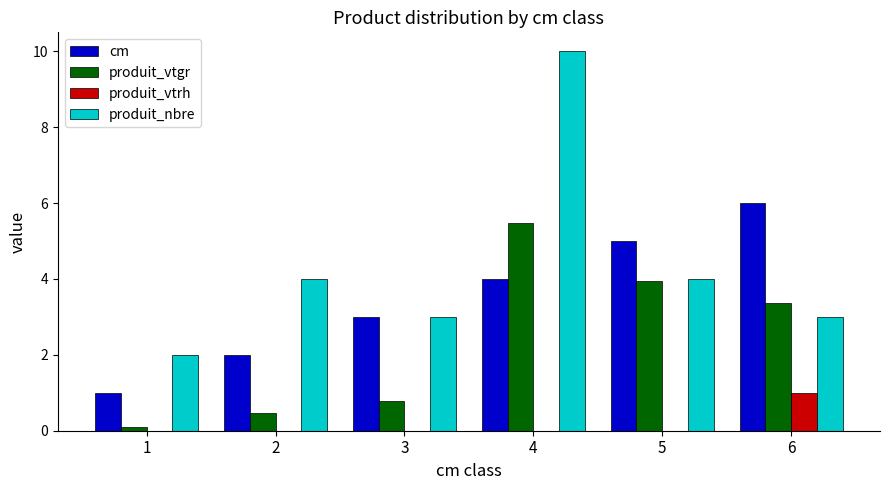

Are the bars horizontal?

No